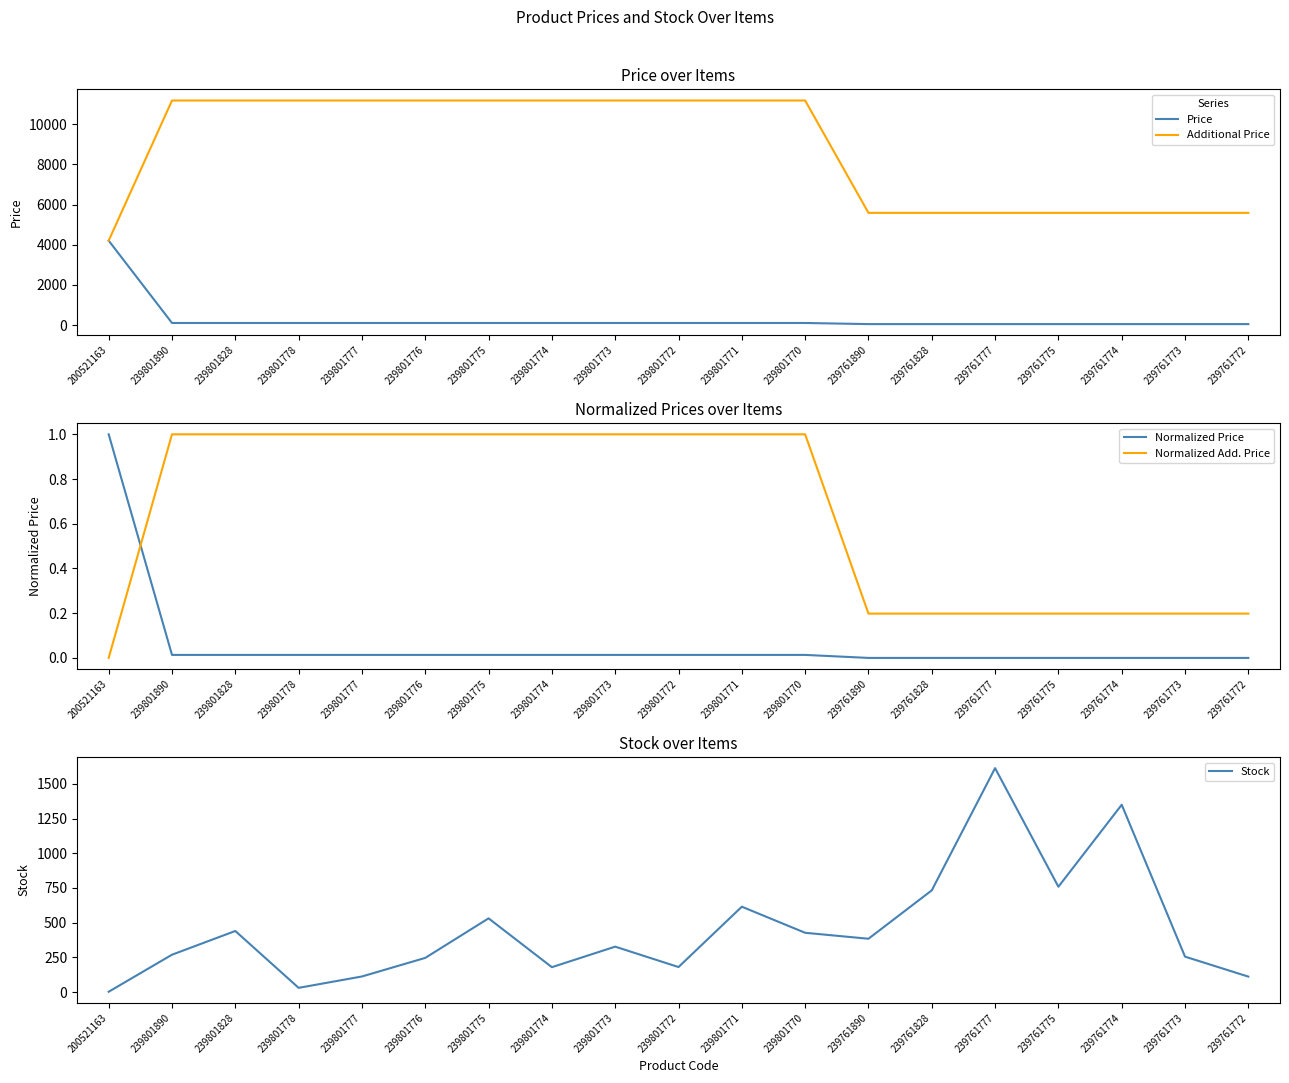

How many series are shown in this chart?

5